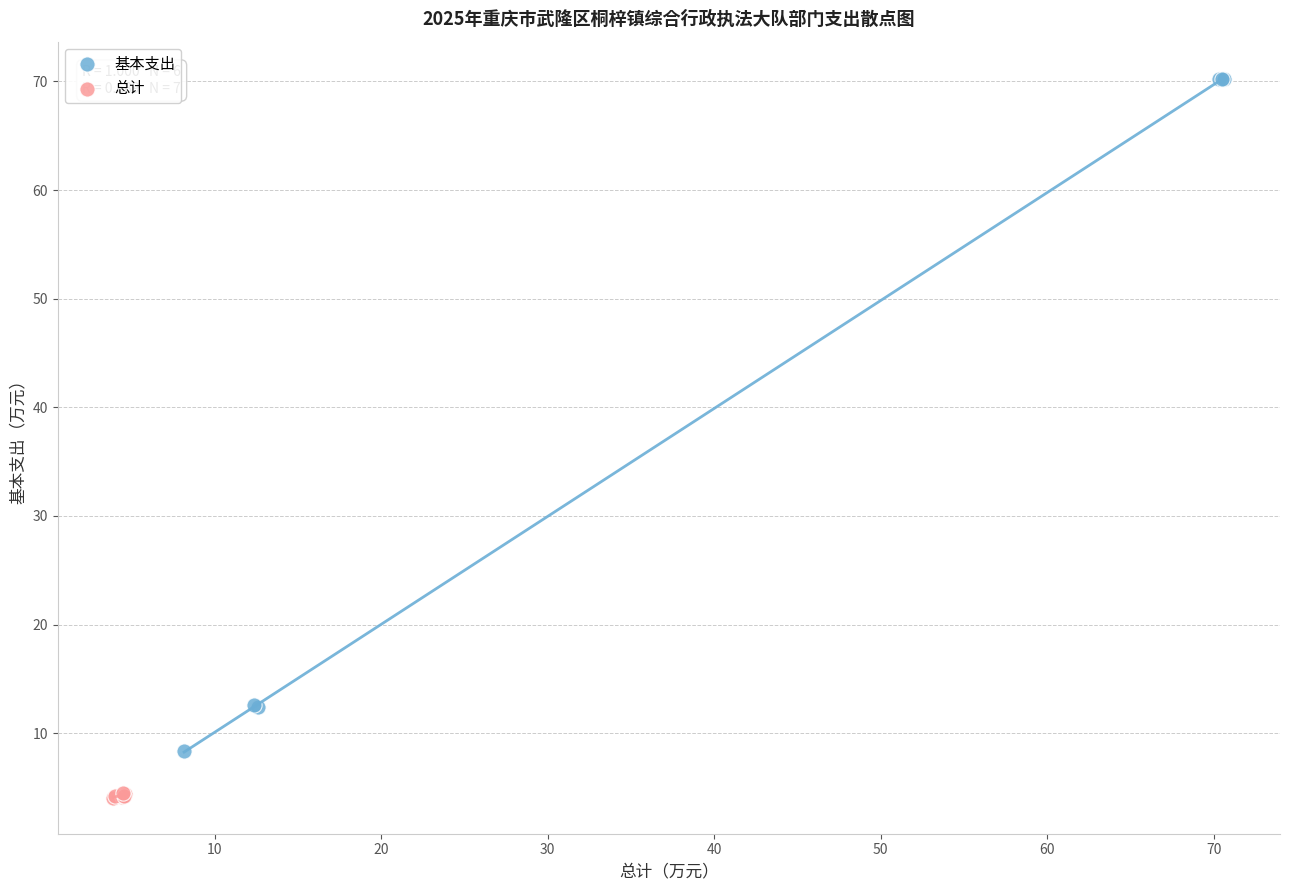

Which series contains the highest Y value?

基本支出